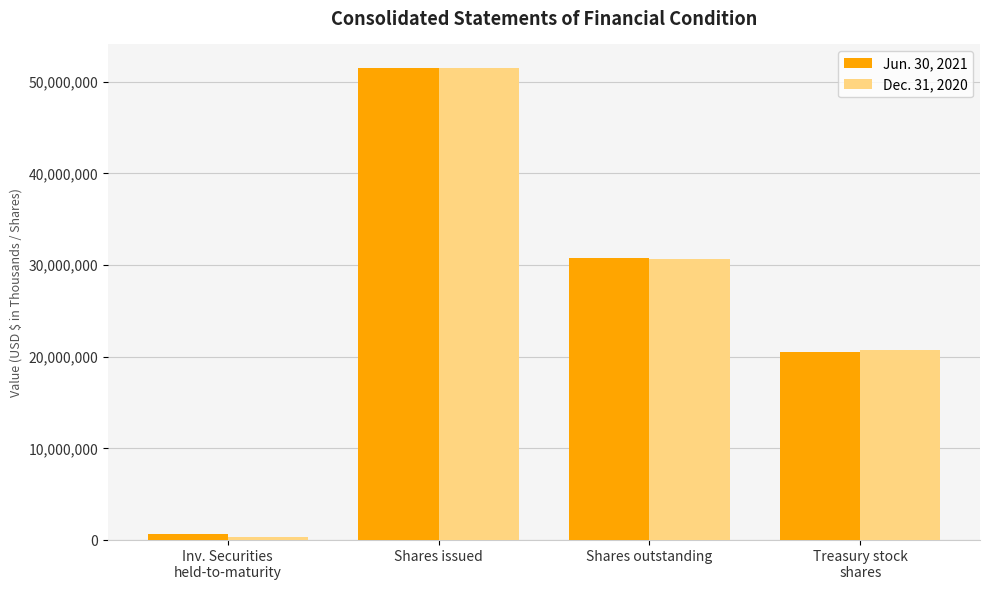

What are all the series names shown in the legend?

Jun. 30, 2021, Dec. 31, 2020